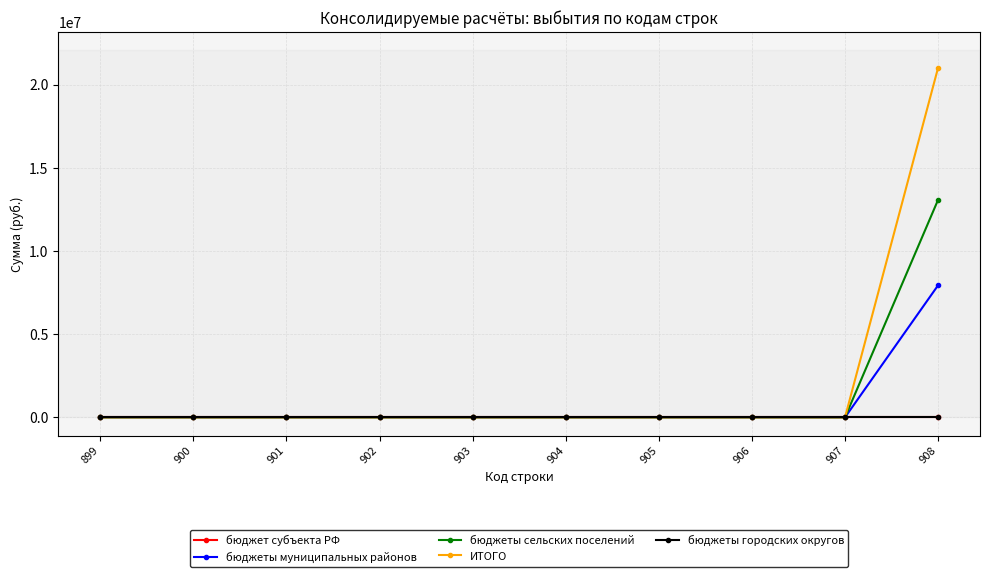

At which category is the sum across all series the highest?

908